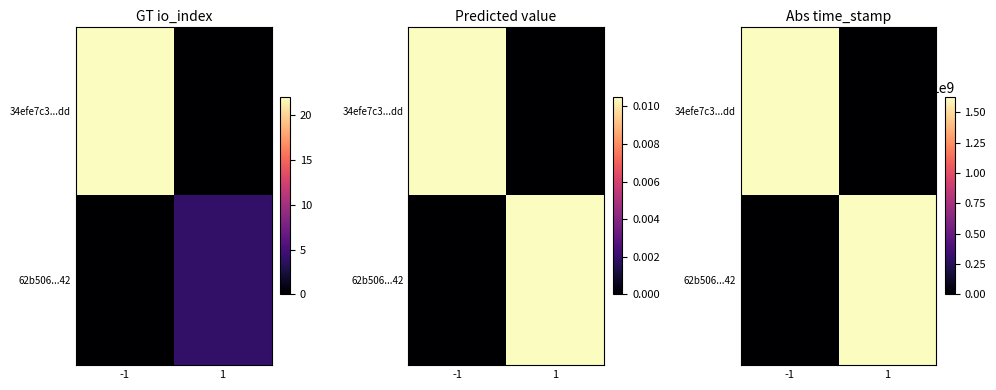

What is the maximum value for 34efe7c3...dd?

1623226422